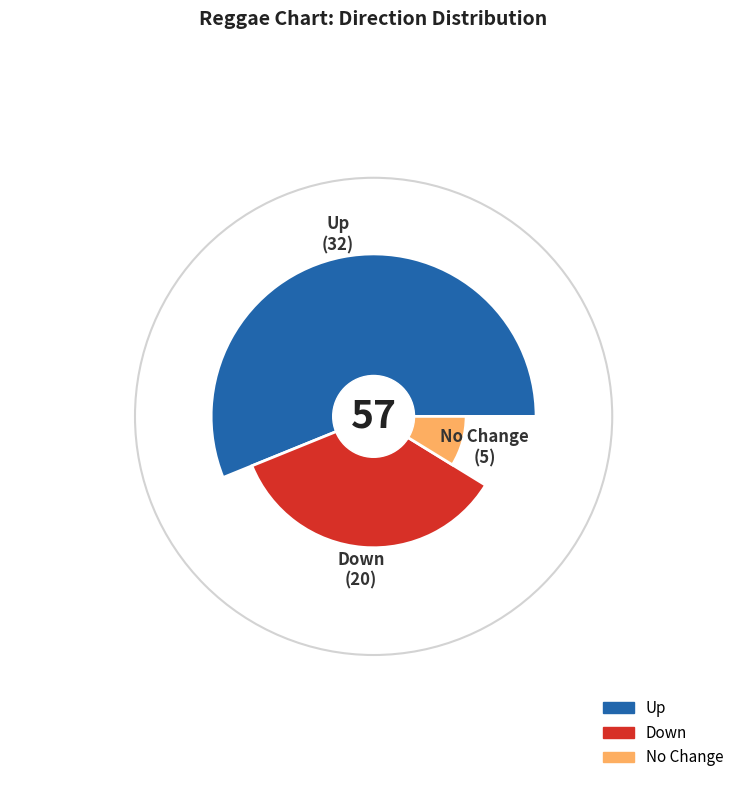

Count the number of slices in the pie.

3